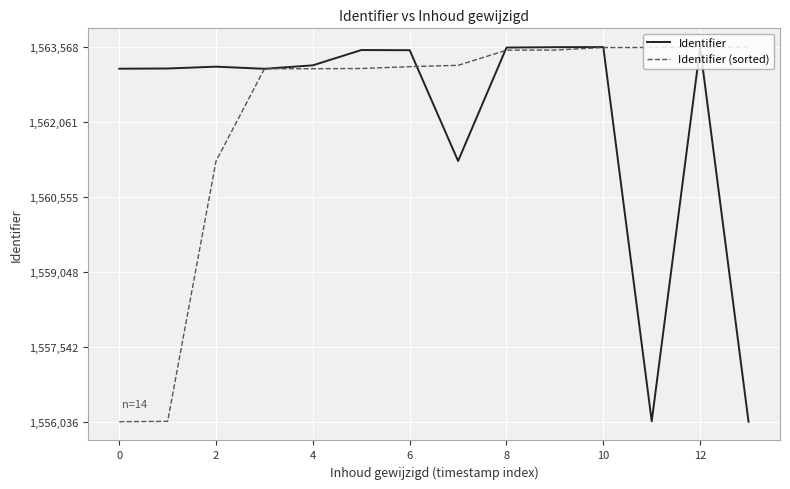

What is the minimum value for Identifier?

1556036